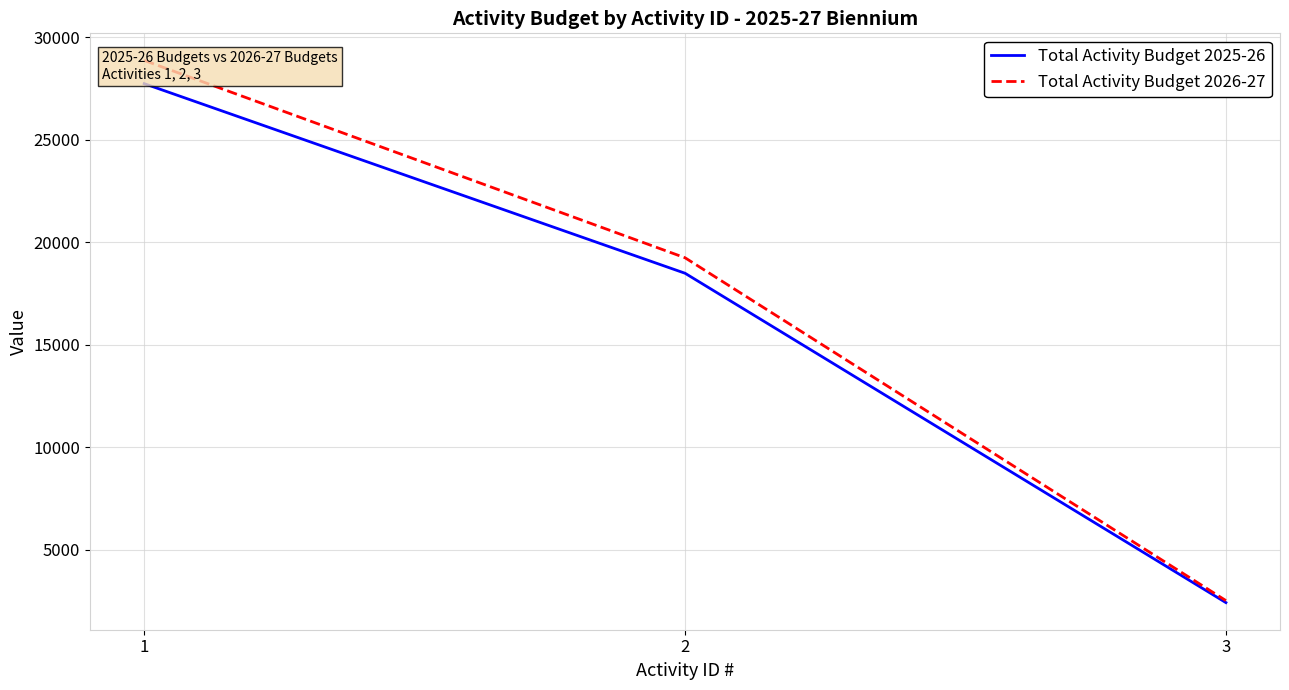

List the series in order of their peak value, lowest first.

Total Activity Budget 2025-26, Total Activity Budget 2026-27